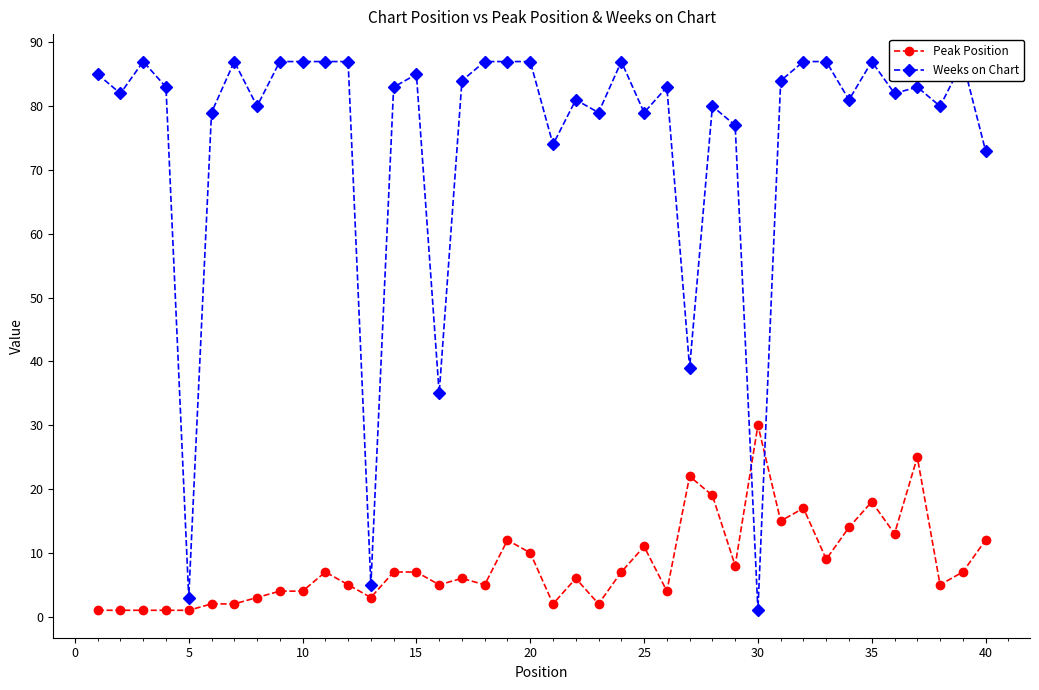

What is the sum of all Weeks on Chart values?

2998